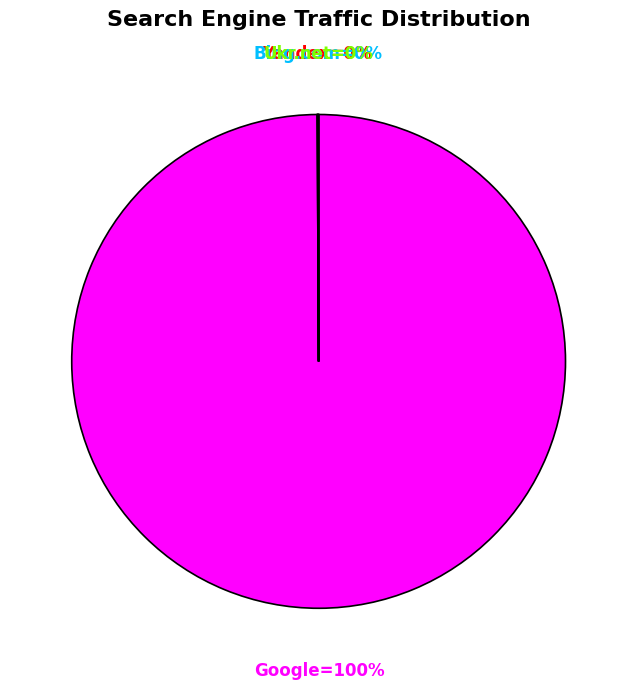

What is the change in value from Bing.com to Mail.ru?

-3